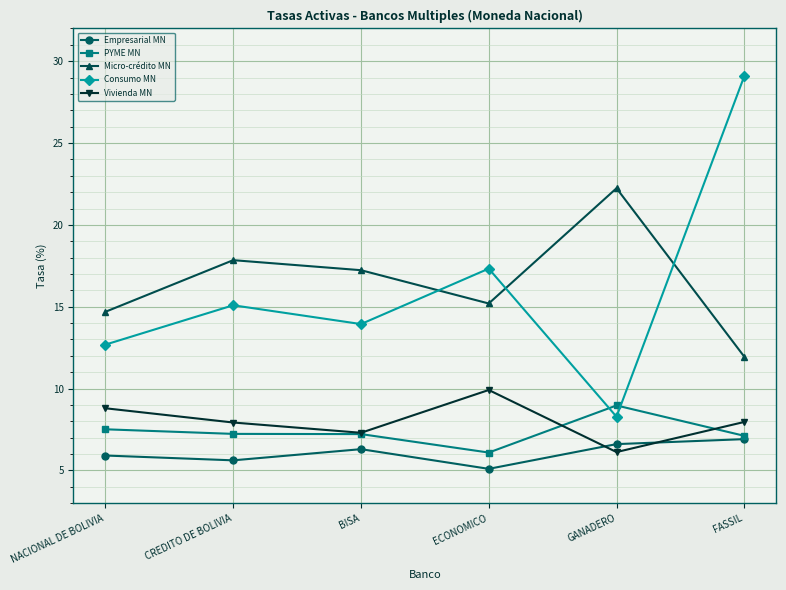

Which series changed the most between CREDITO DE BOLIVIA and BISA?

Consumo MN